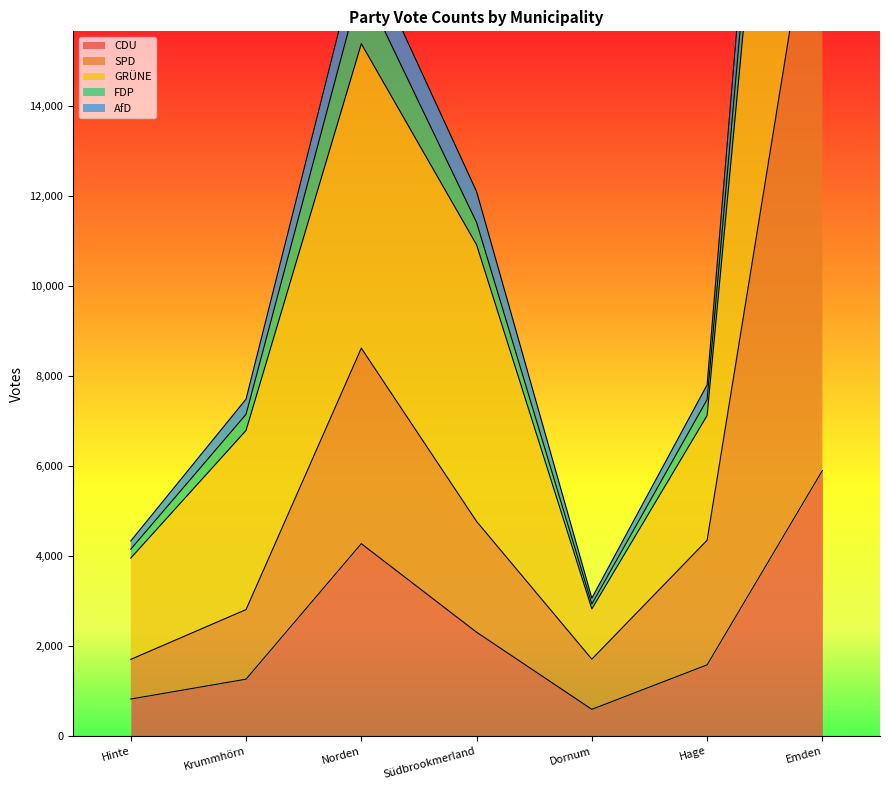

Where does the SPD series first go above 4353?

Norden